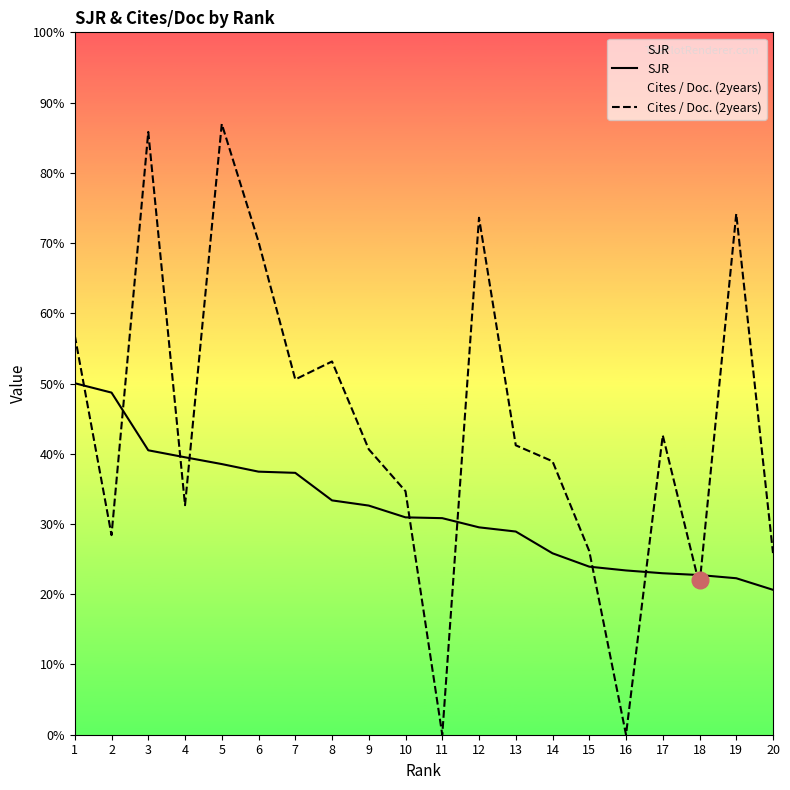

List the labels in order of Cites / Doc. (2years) value, largest first.

5, 3, 19, 12, 6, 1, 8, 7, 17, 13, 9, 14, 10, 4, 2, 15, 20, 18, 11, 16